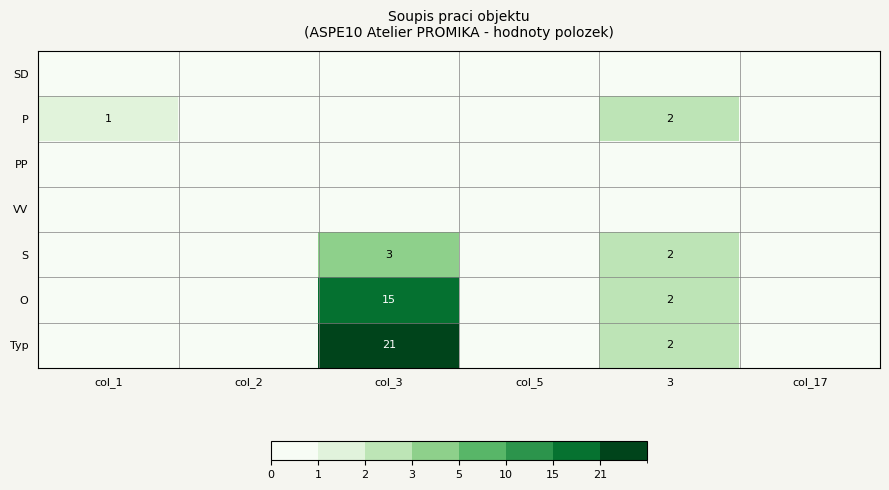

Rank the categories by O value from highest to lowest.

col_3, 3, col_1, col_2, col_5, col_17